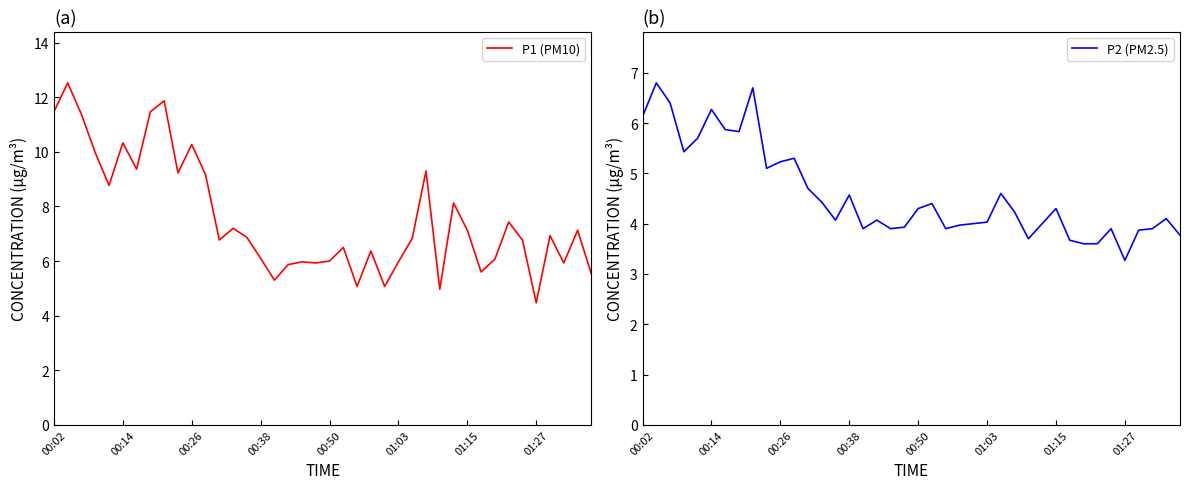

What are all the series names shown in the legend?

P1 (PM10), P2 (PM2.5)